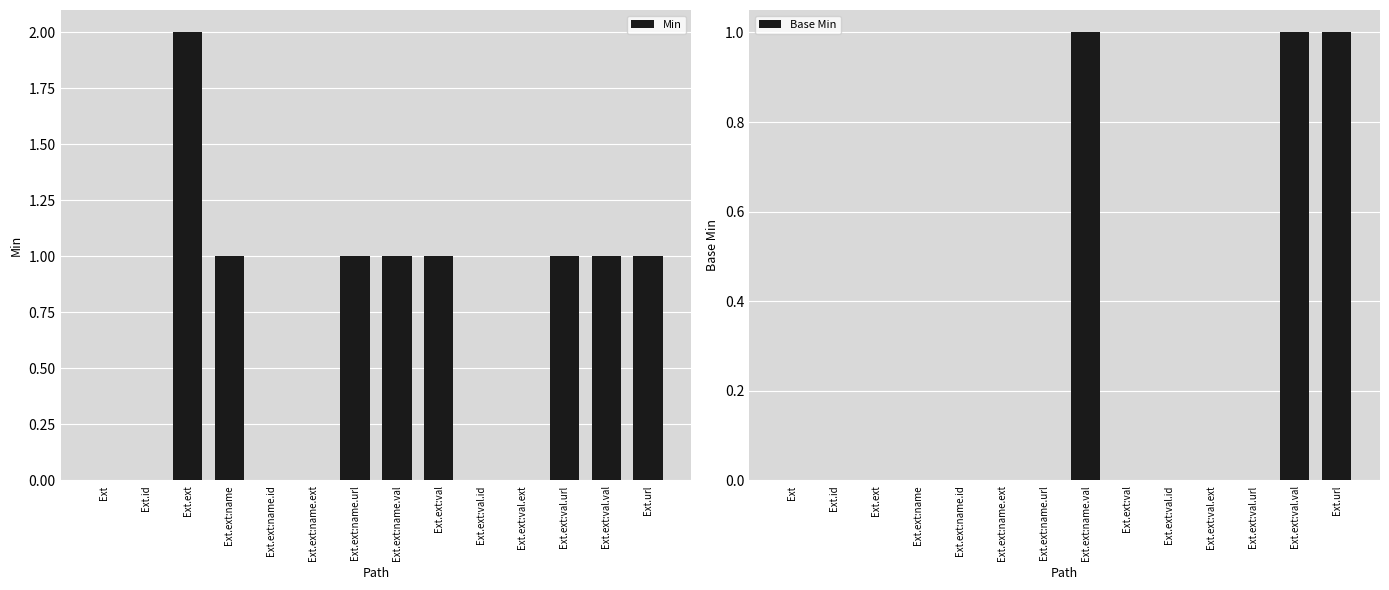

At which category is the sum across all series the highest?

Ext.ext